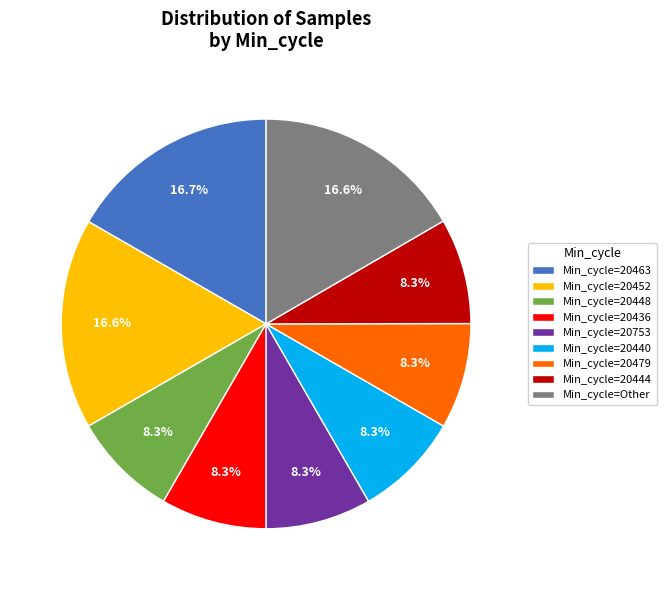

Do Min_cycle=20452 and Min_cycle=20444 together represent more than half of the pie?

No